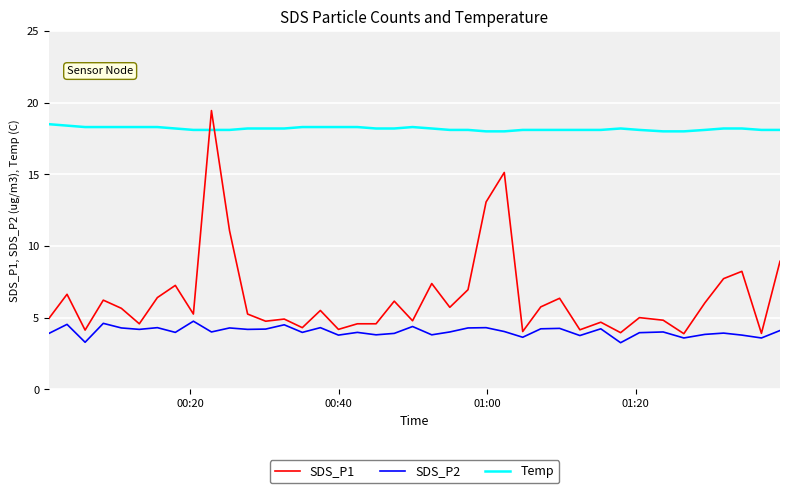

True or false: SDS_P2 and Temp cross at least once.

False